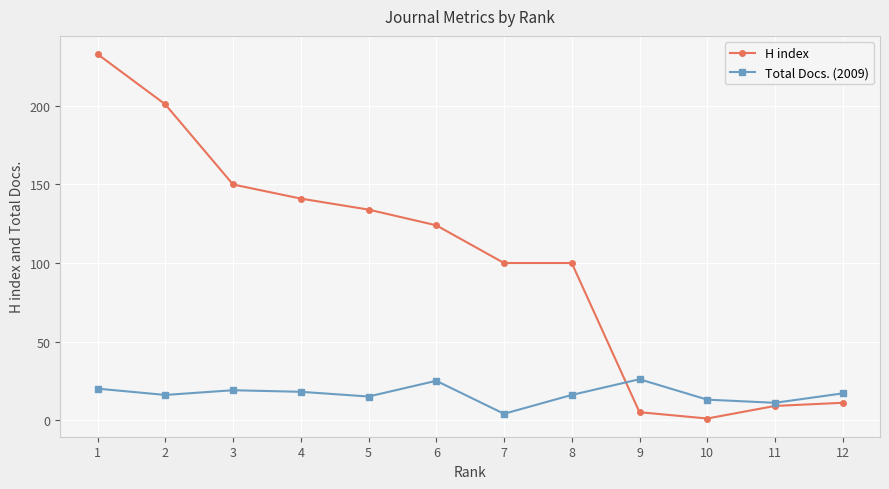

True or false: H index has more than 2 interior local peaks.

False